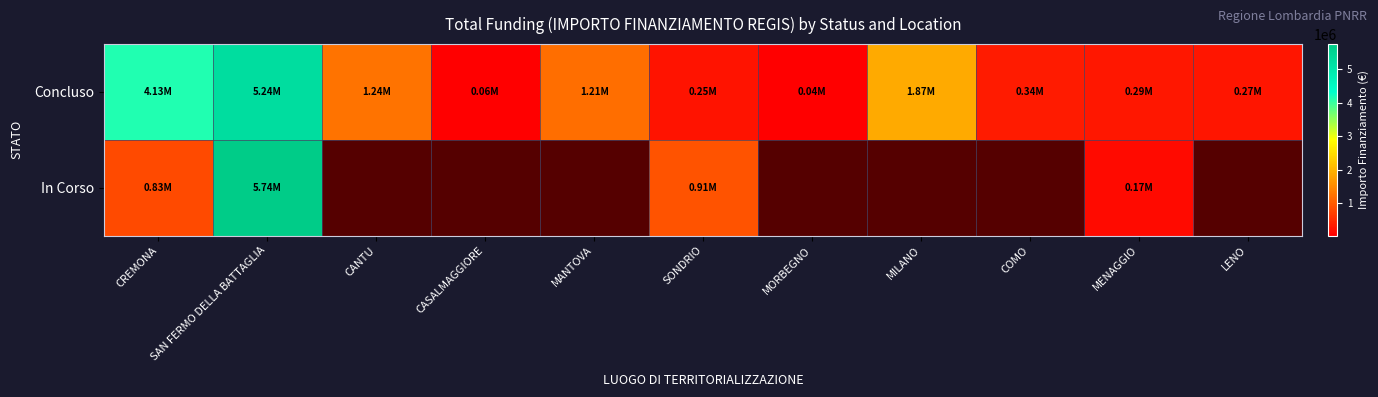

How many values in the In Corso series exceed 914000?

1